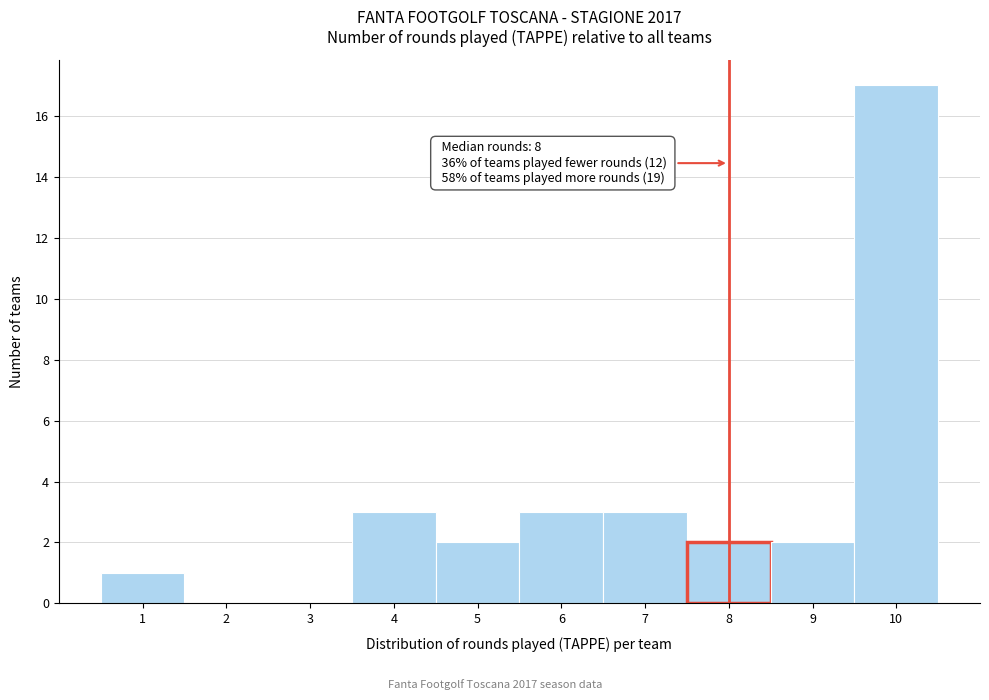

Which range on the x-axis has the tallest bar?

9.5 to 10.5